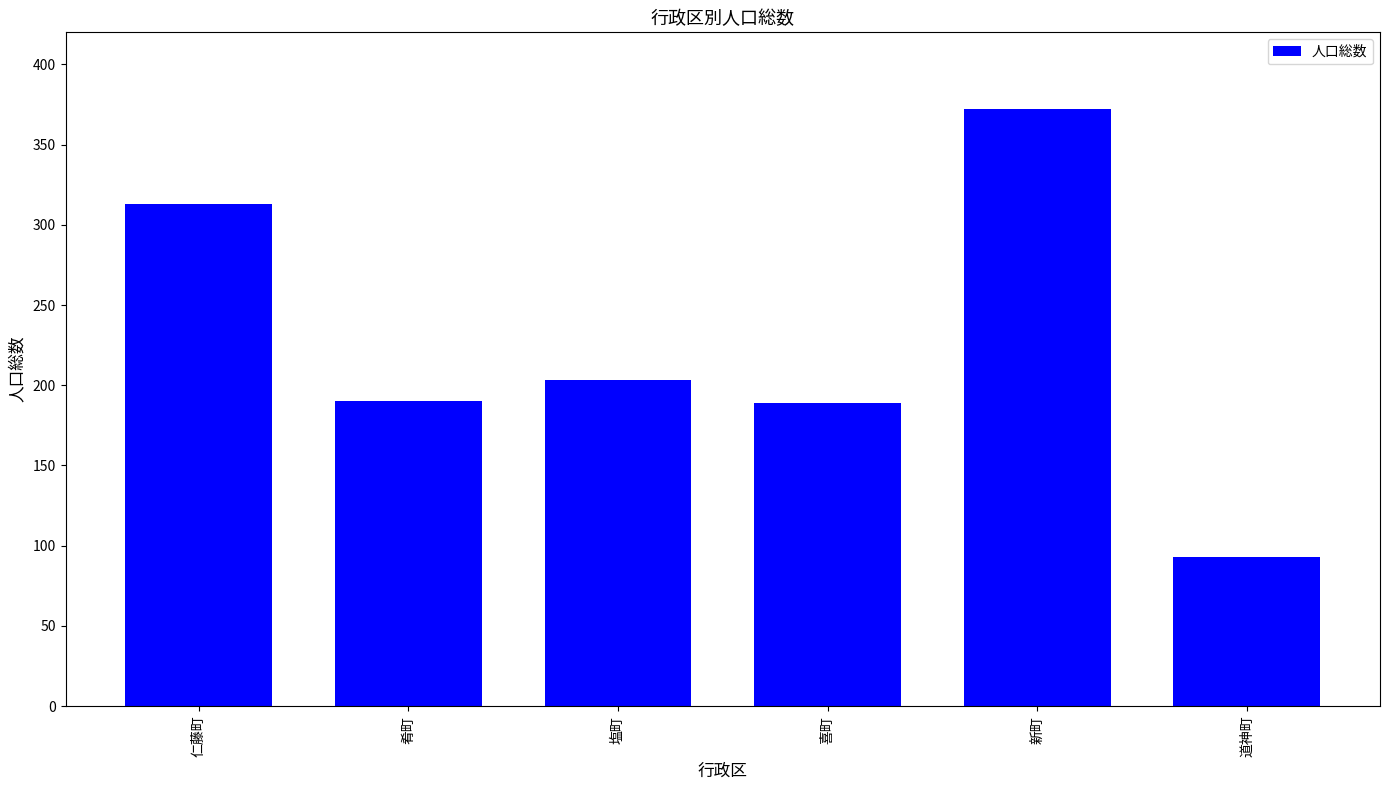

What position from the left is 肴町?

2